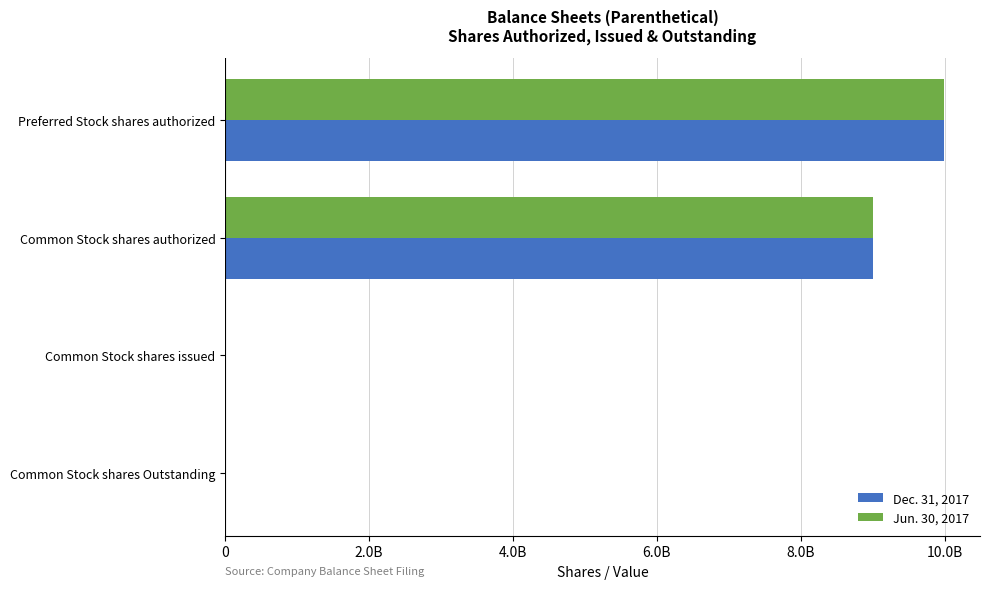

What are all the series names shown in the legend?

Dec. 31, 2017, Jun. 30, 2017